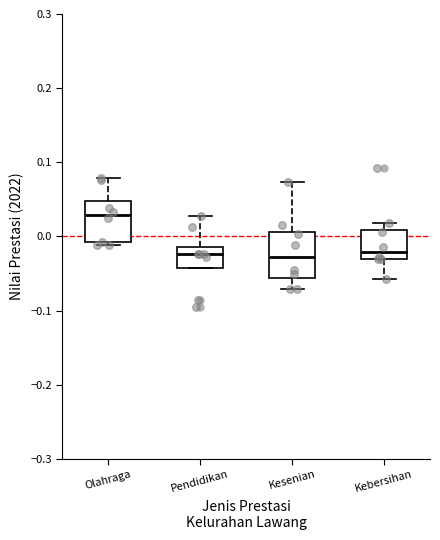

Reading left to right, transcribe this box plot: for each box, give where its median line is, the range the box spans, and where its two whiskers end, as read against the y-axis. The values are not printed on the chart, so give them approximately, as read against the axis.

Olahraga: median 0.03, box -0.01 to 0.05, whiskers -0.01 (just below the box's lower edge) to 0.08
Pendidikan: median -0.02, box -0.04 to -0.01, whiskers -0.04 to 0.03
Kesenian: median -0.03, box -0.06 to 0.01, whiskers -0.07 to 0.07
Kebersihan: median -0.02, box -0.03 to 0.01, whiskers -0.06 to 0.02